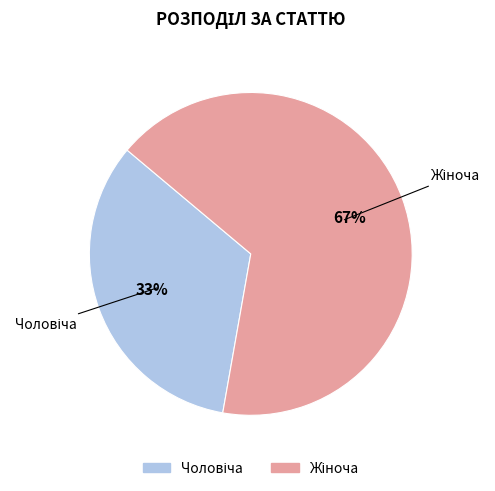

Is there a majority slice in this chart?

Yes